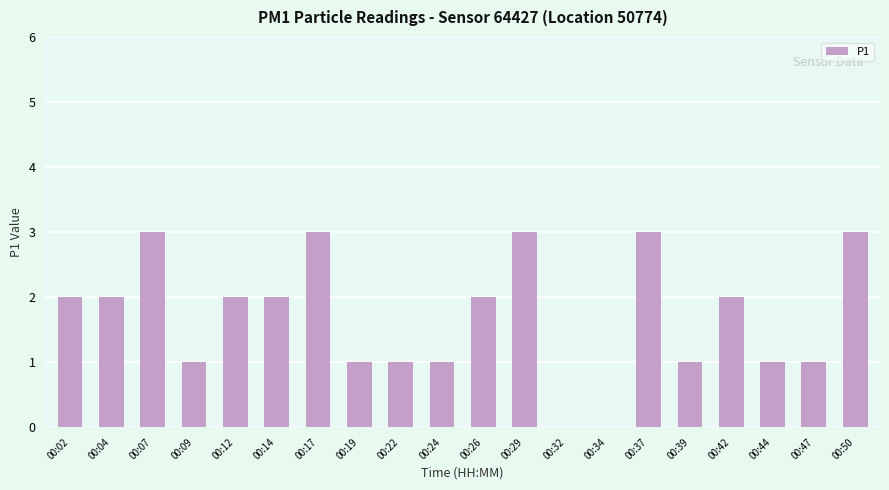

Is it true that the value at 00:02 is 2?

True